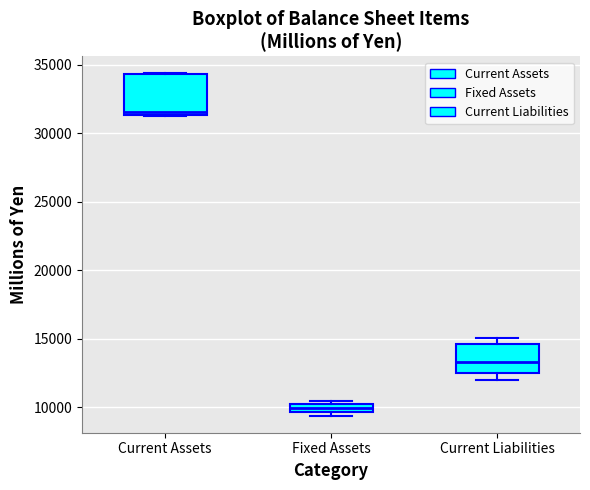

Where is the lower edge of the box for Fixed Assets on the y-axis? The values are not printed on the chart, so give them approximately, as read against the axis.

9500